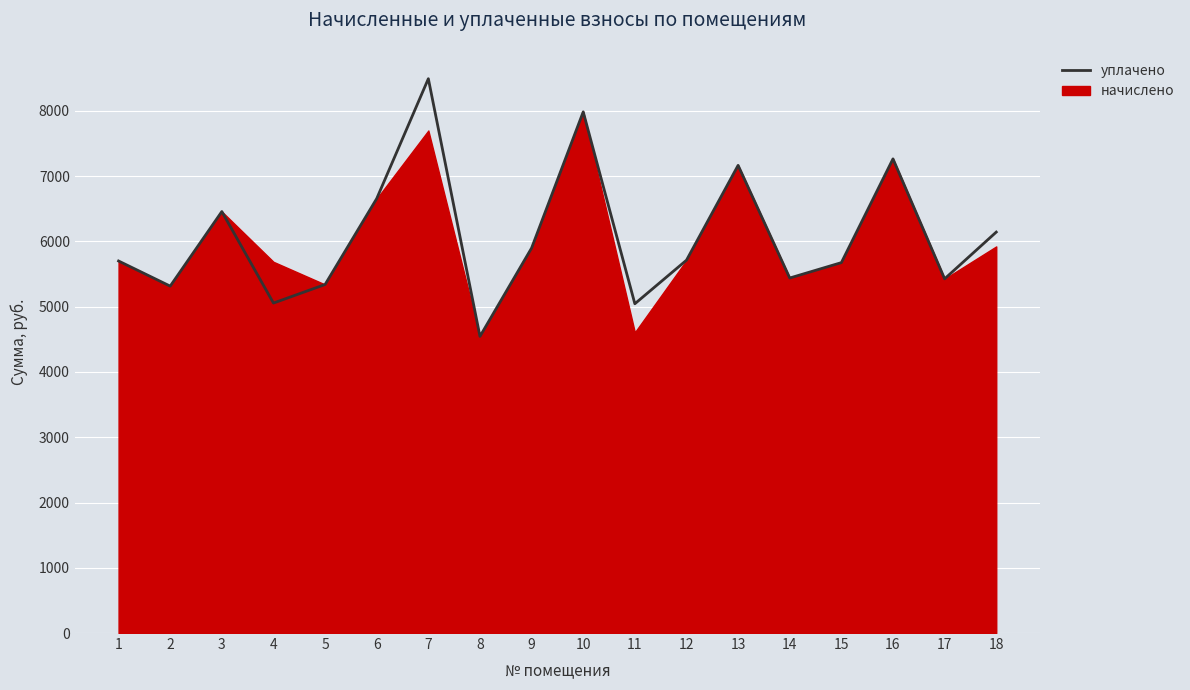

Where is the first local maximum?

3